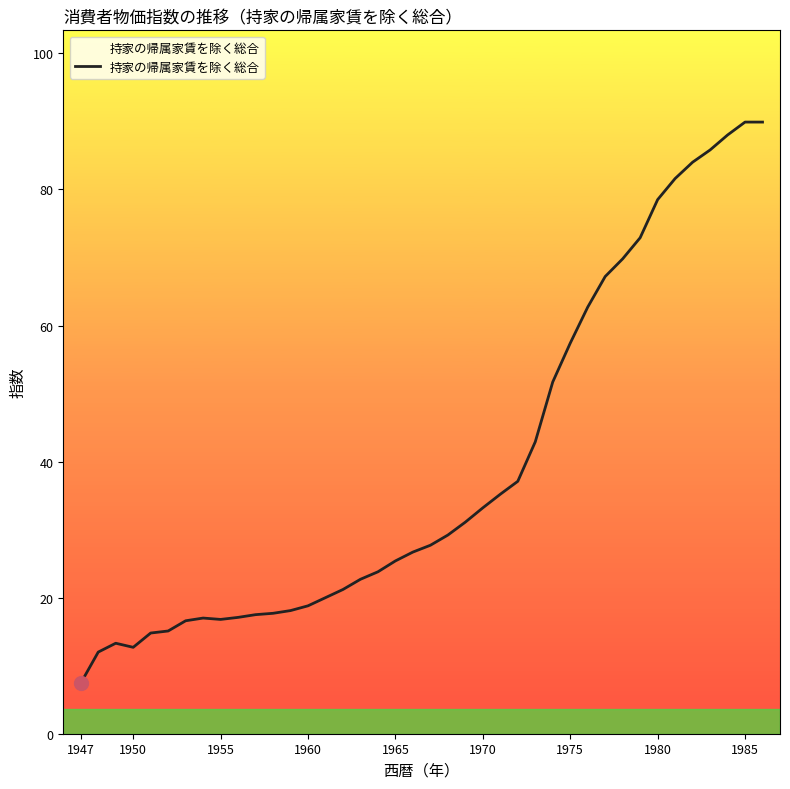

What is the minimum value shown in the chart?

7.4